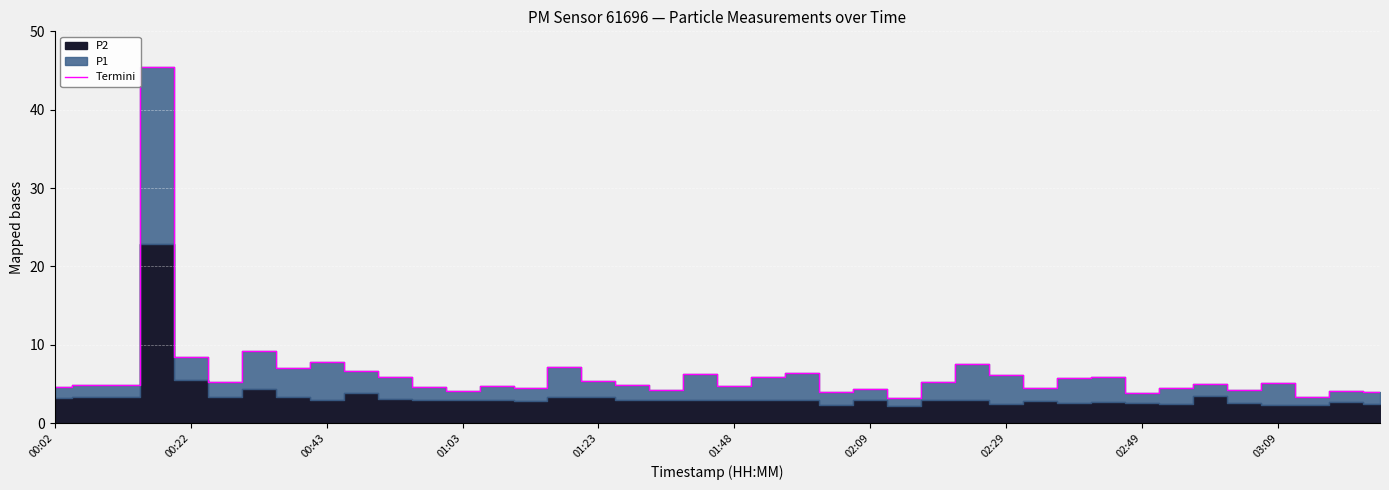

What is the lowest value of the Termini series?

3.2